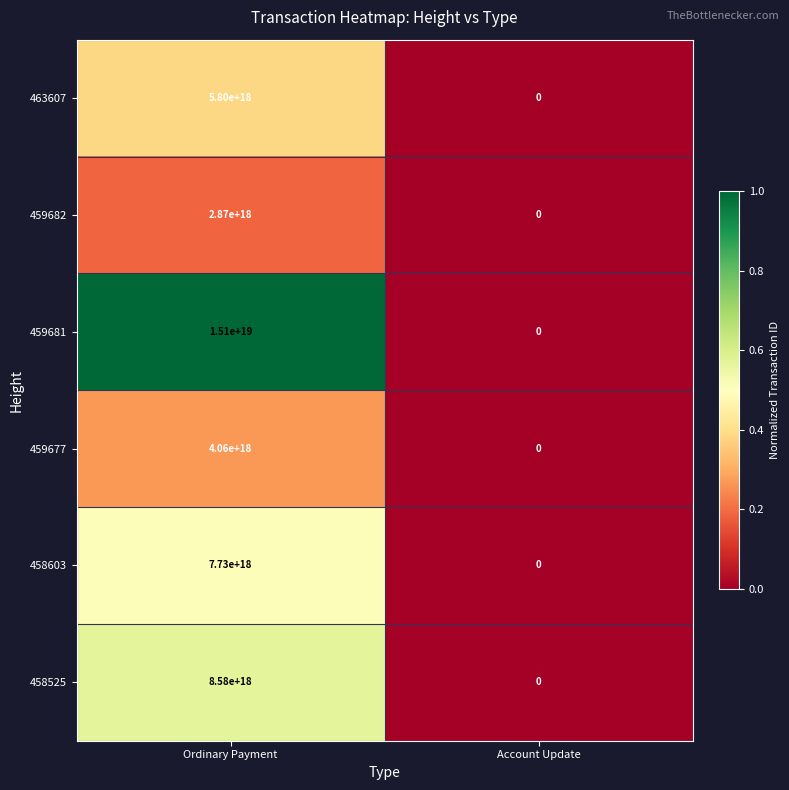

At how many categories does at least one series exceed 0?

1